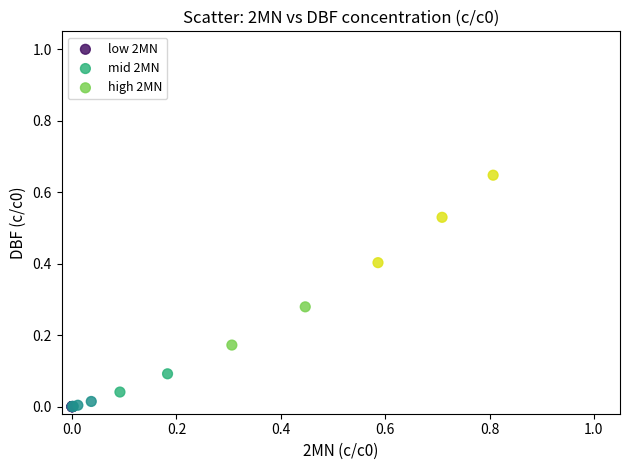

What are all the series names shown in the legend?

low 2MN, mid 2MN, high 2MN